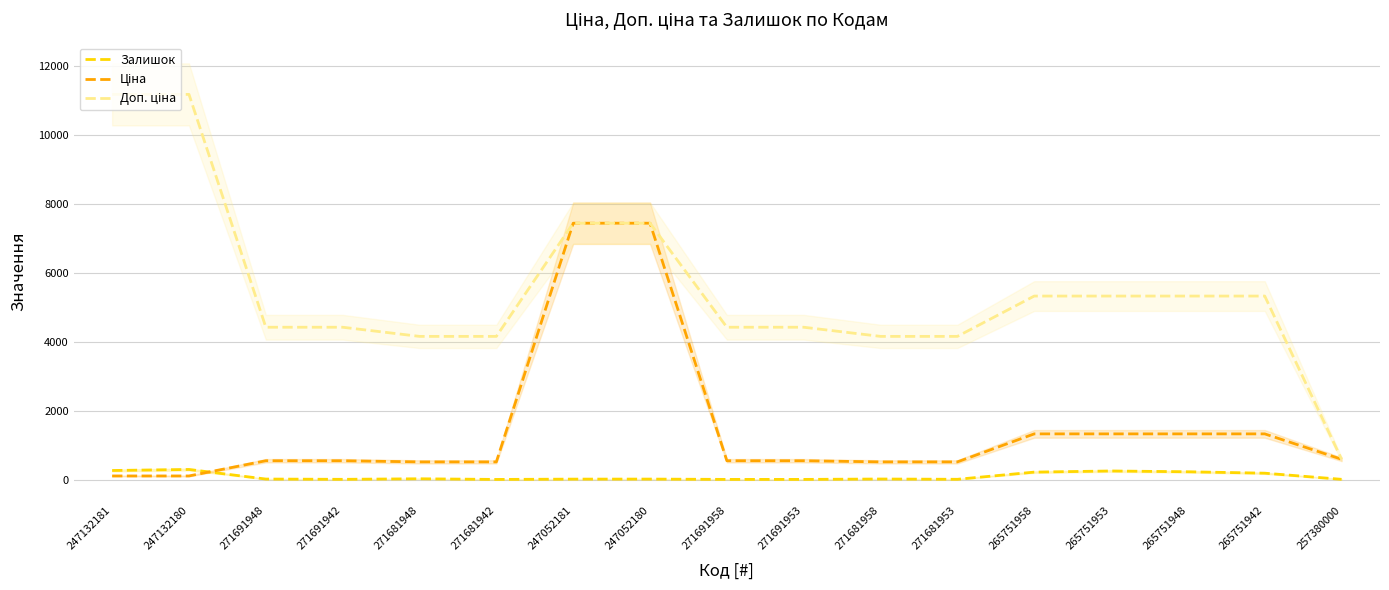

The value of Ціна at 271691942 is 878.1. True or false?

False